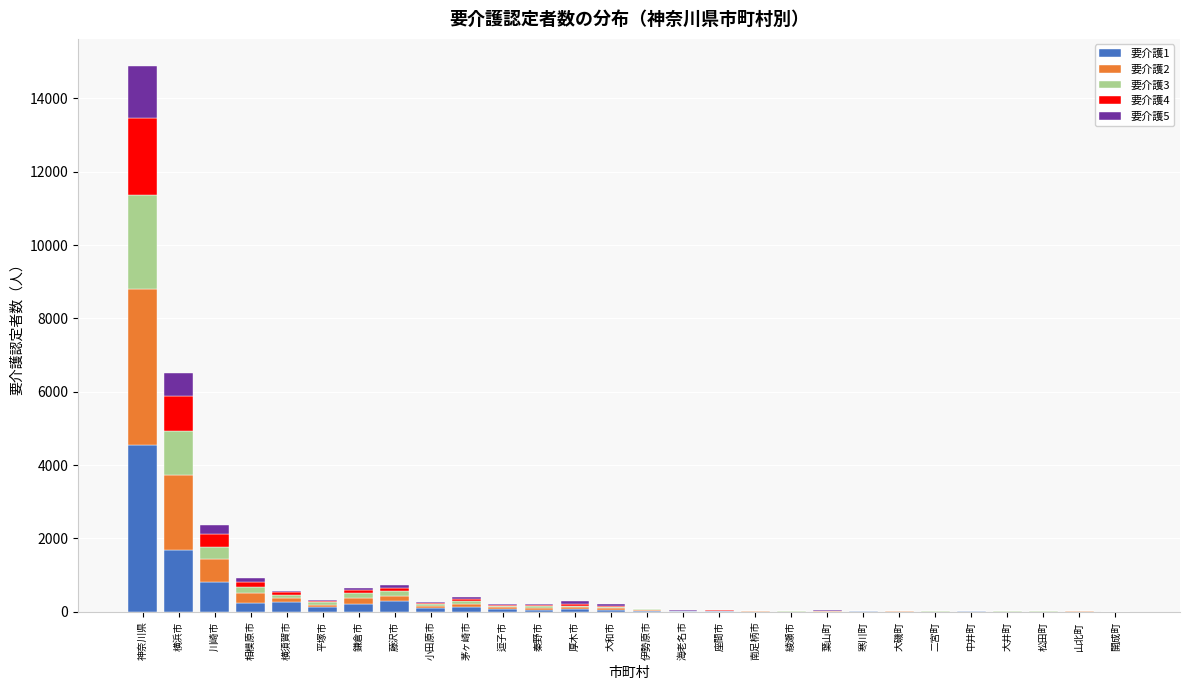

Which category has the highest value in the 要介護1 series?

神奈川県